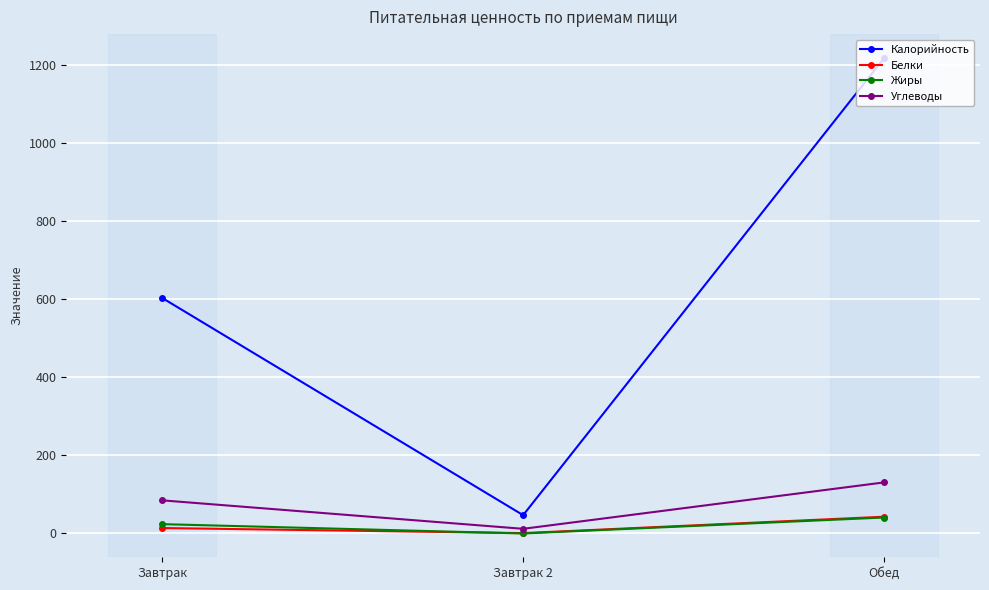

What is the total value across all series at Завтрак 2?

60